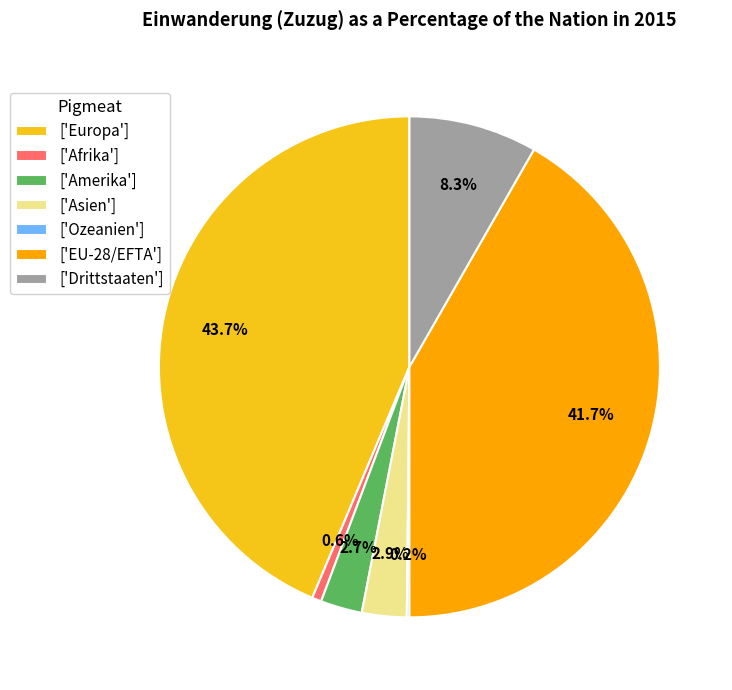

What is the largest slice in the pie chart?

['Europa']